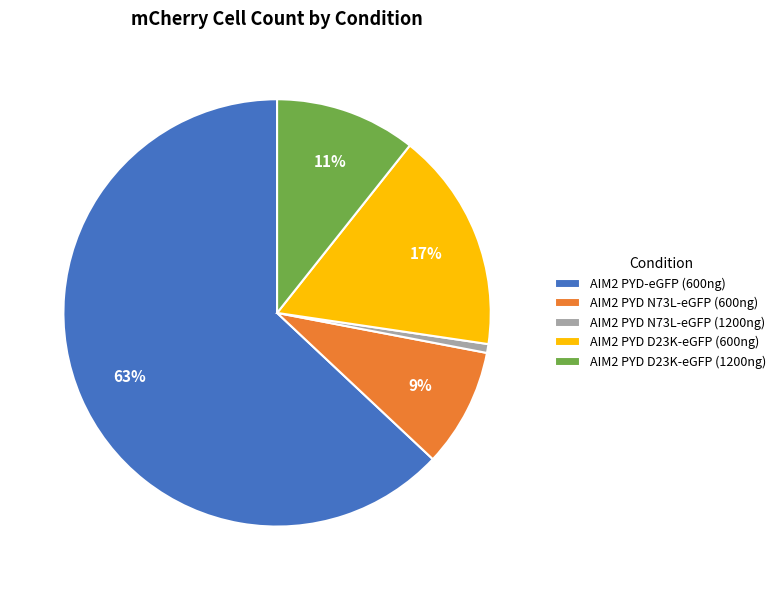

Is it true that AIM2 PYD D23K-eGFP (600ng) is 17% of the pie?

True